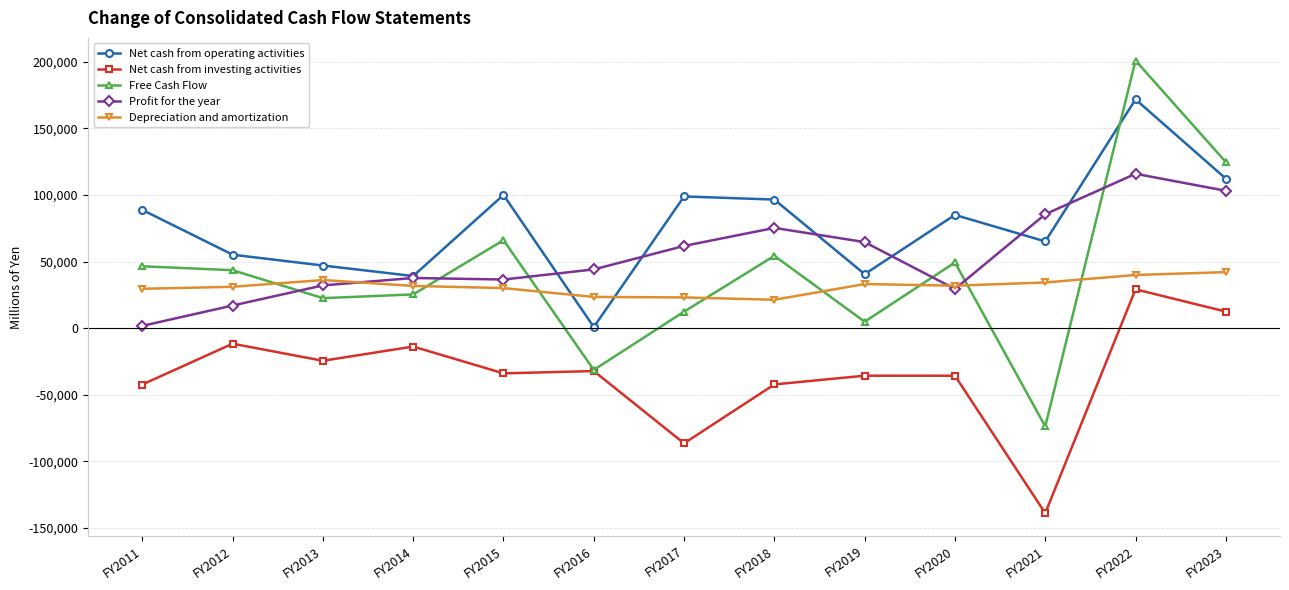

Which series has the widest spread of values?

Free Cash Flow